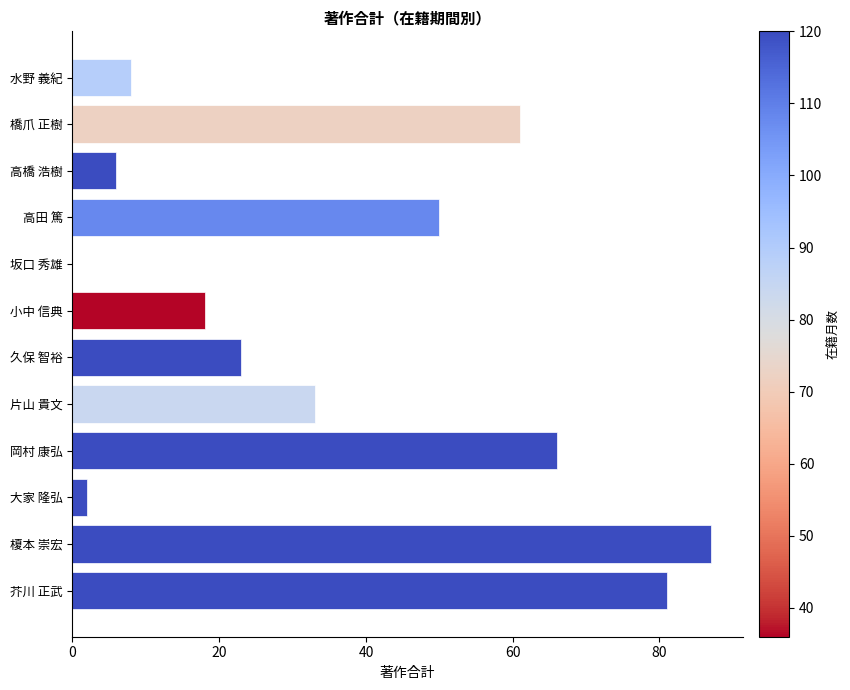

True or false: the data shows 6 at 高橋 浩樹.

True